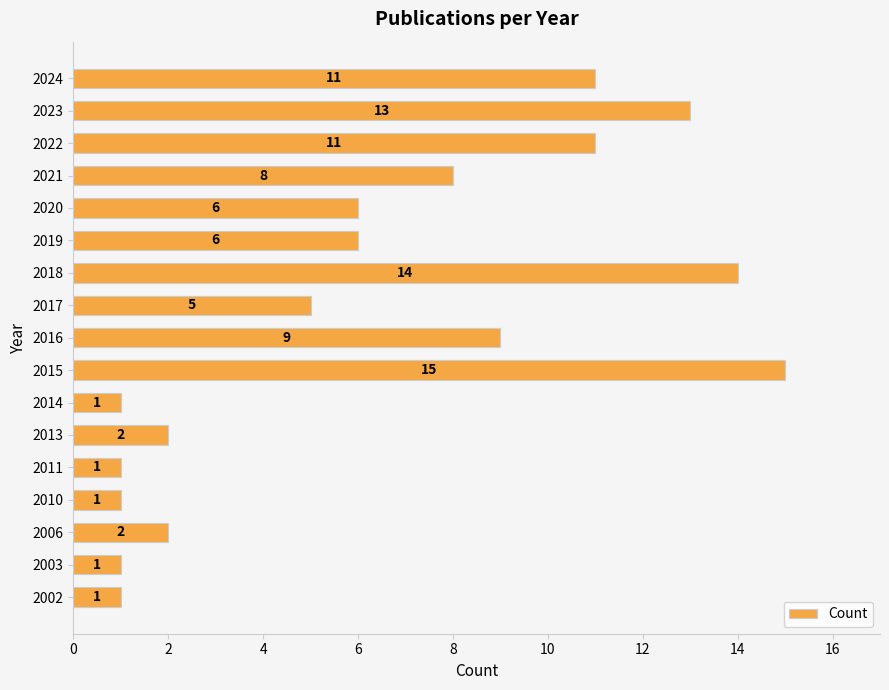

Reading bottom to top, what are all the values shown in this chart?

2002=1	2003=1	2006=2	2010=1	2011=1	2013=2	2014=1	2015=15	2016=9	2017=5	2018=14	2019=6	2020=6	2021=8	2022=11	2023=13	2024=11